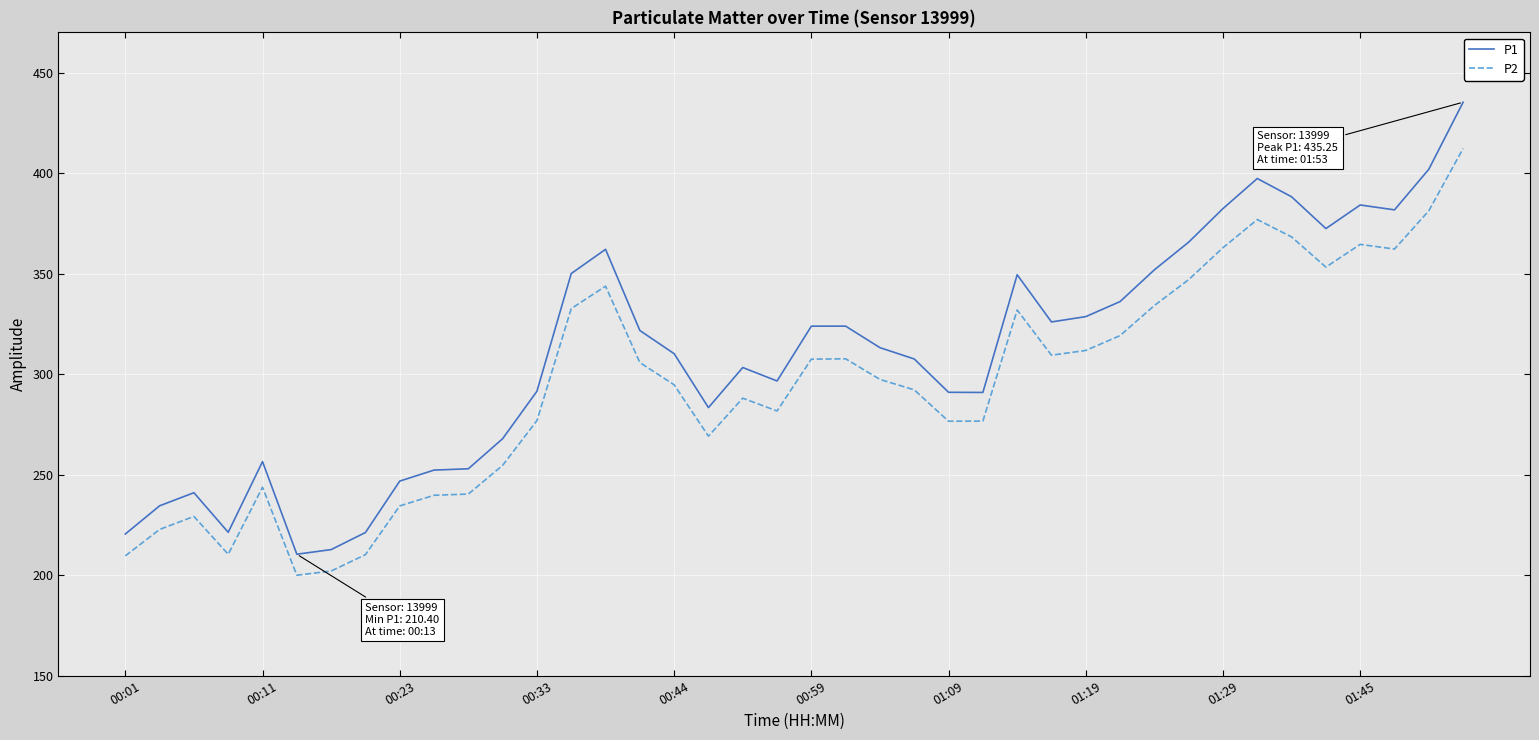

At how many categories does at least one series exceed 374?

7